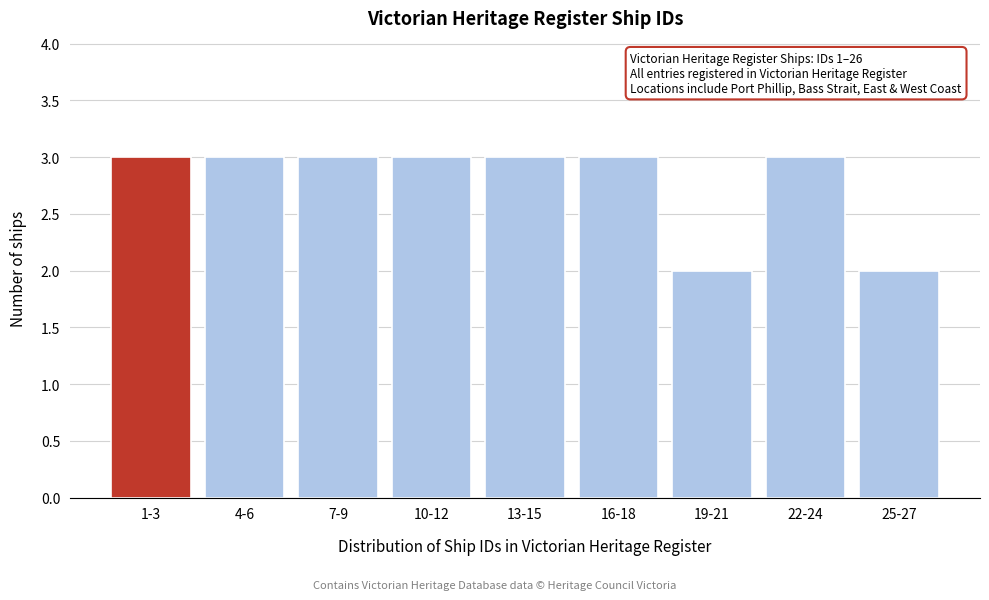

Reading left to right, list all the values displayed in this chart.

1-3=3	4-6=3	7-9=3	10-12=3	13-15=3	16-18=3	19-21=2	22-24=3	25-27=2